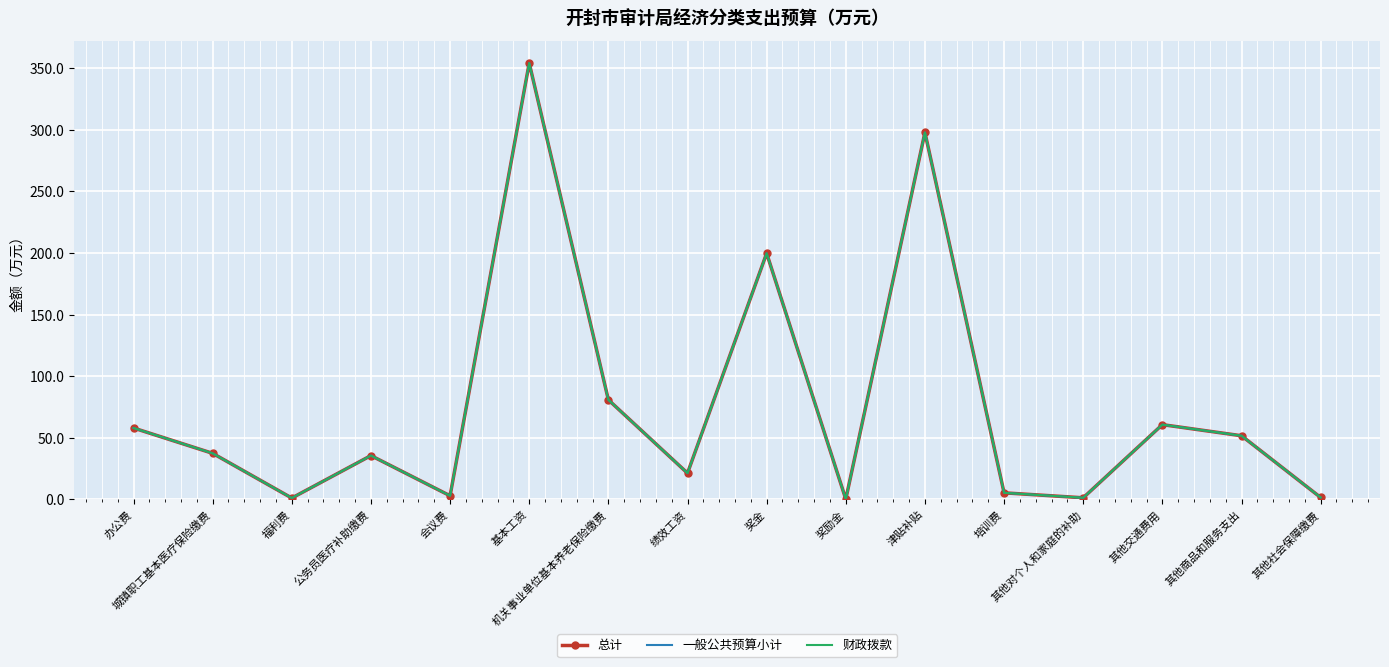

What is the label of the 15th point from the left?

其他商品和服务支出